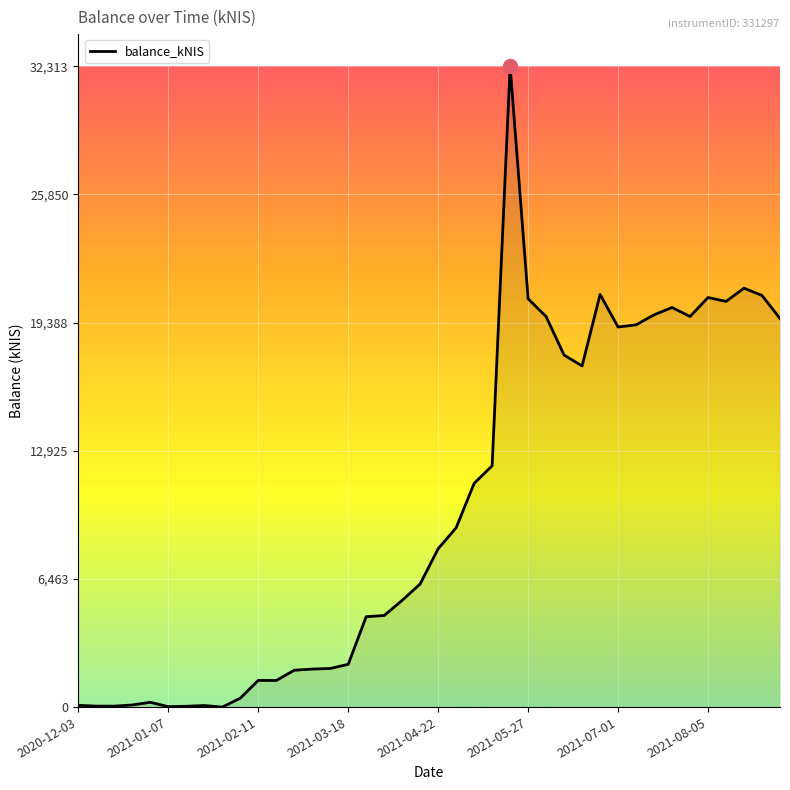

True or false: there are more than 0 points higher than both neighbors.

True